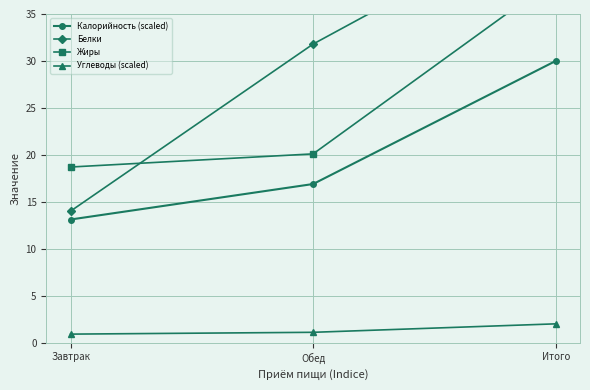

The Калорийность (scaled) series shows 30.0 at Итого. True or false?

True